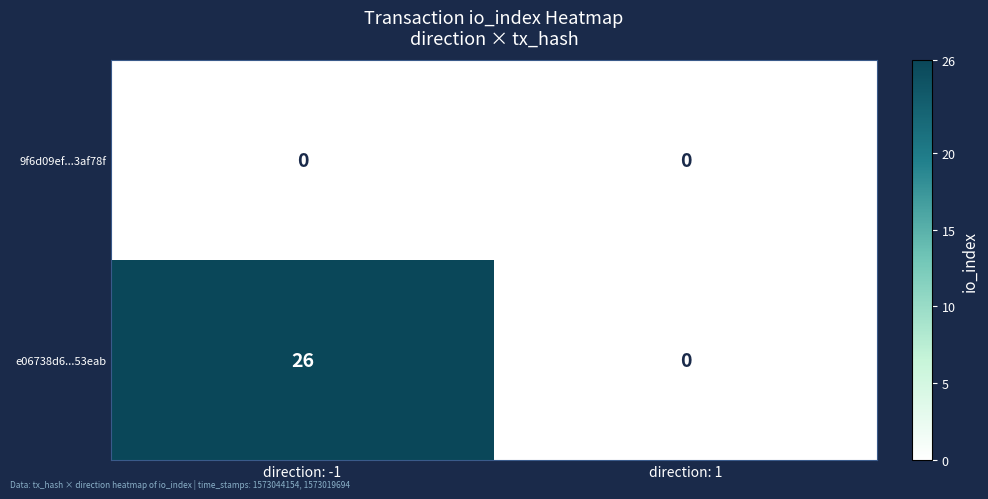

Which series has the largest total across all categories?

e06738d6...53eab